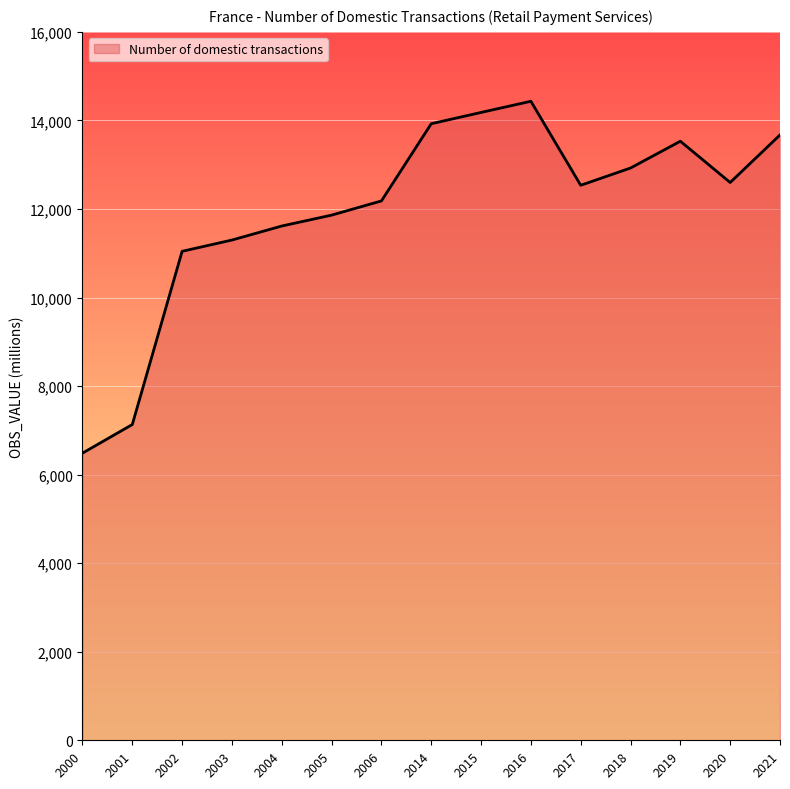

Does the chart display data point markers on the line(s)?

No